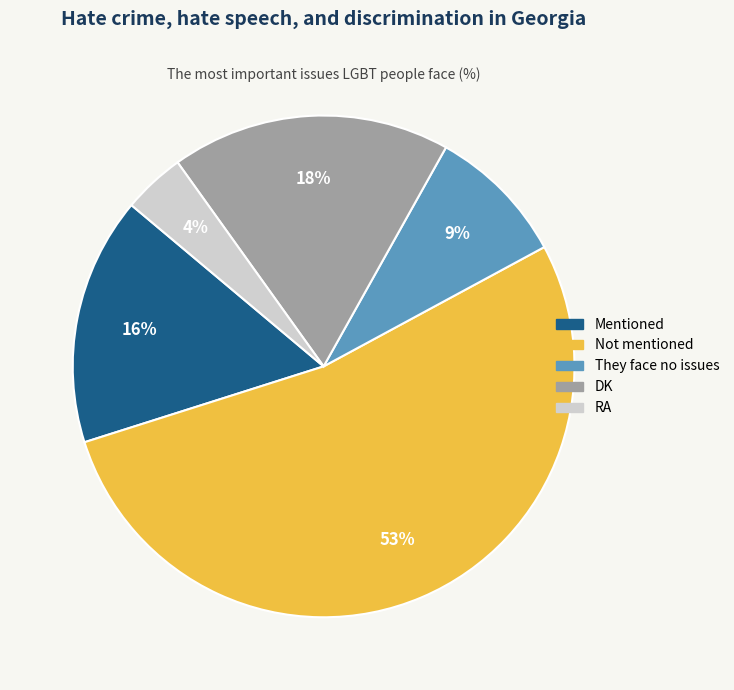

Does RA account for over 50% of the chart?

No